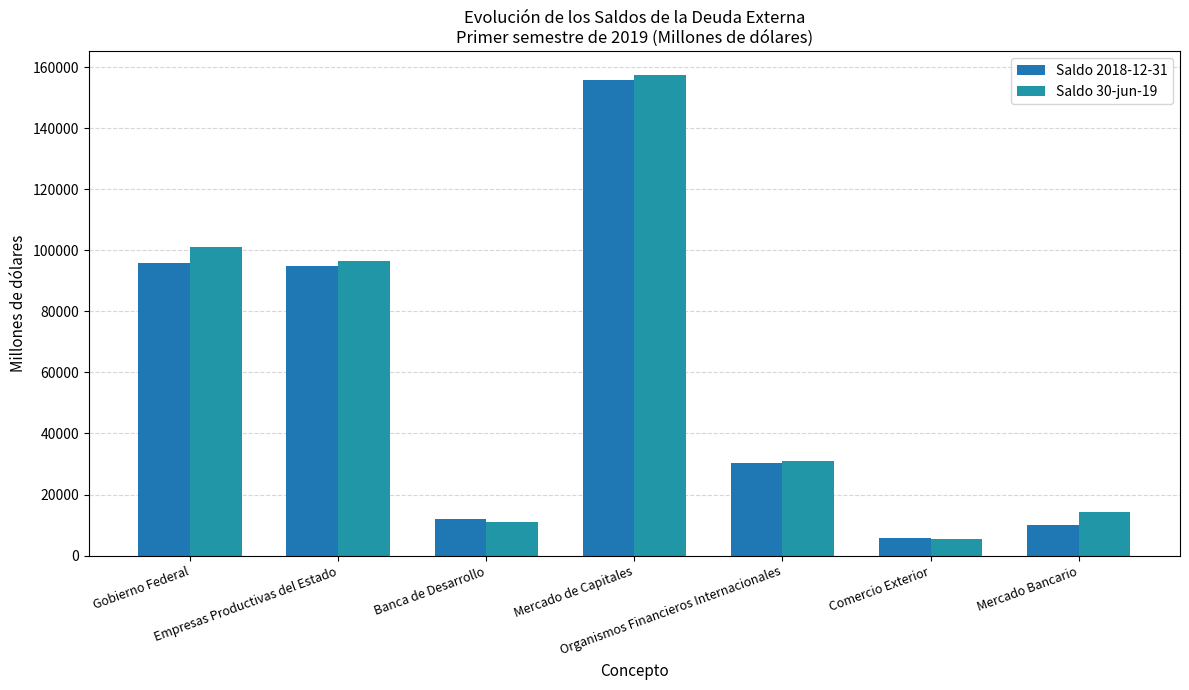

At Mercado de Capitales, list the series in order from largest to smallest.

Saldo 30-jun-19, Saldo 2018-12-31